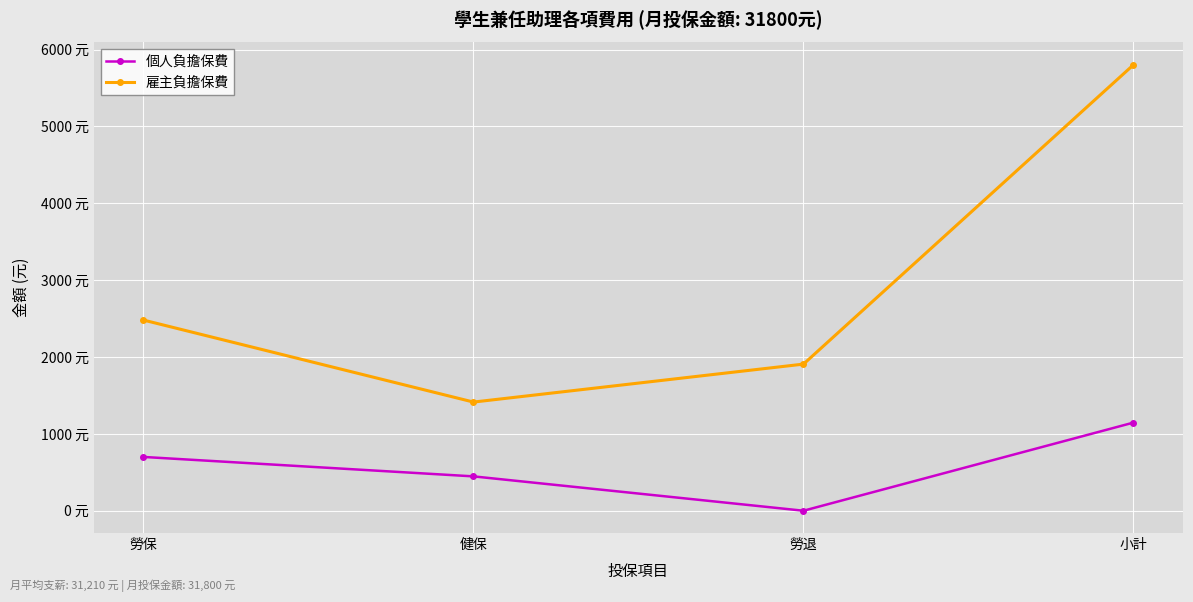

At which category is the sum across all series the highest?

小計